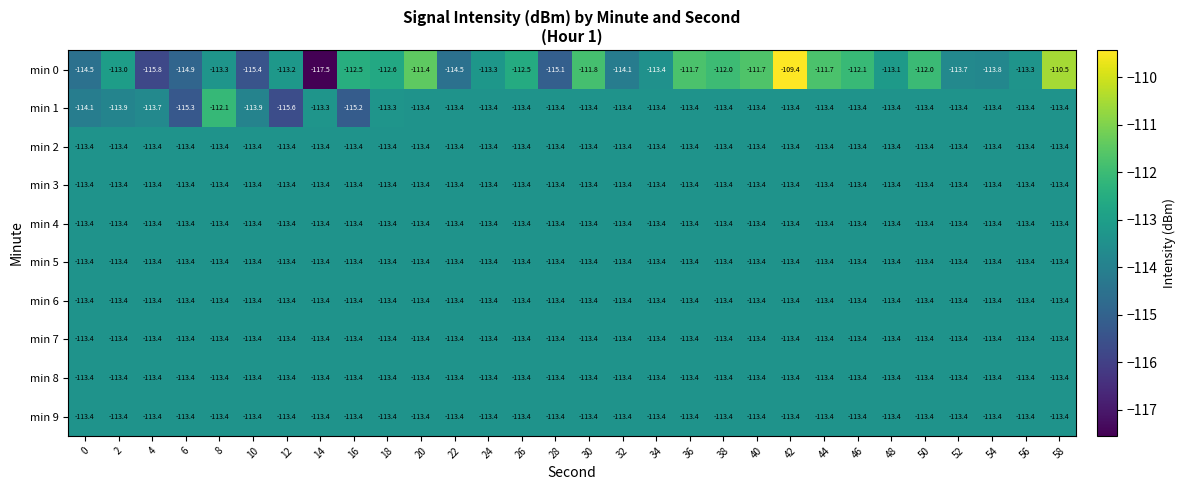

At which category is the sum across all series the highest?

42